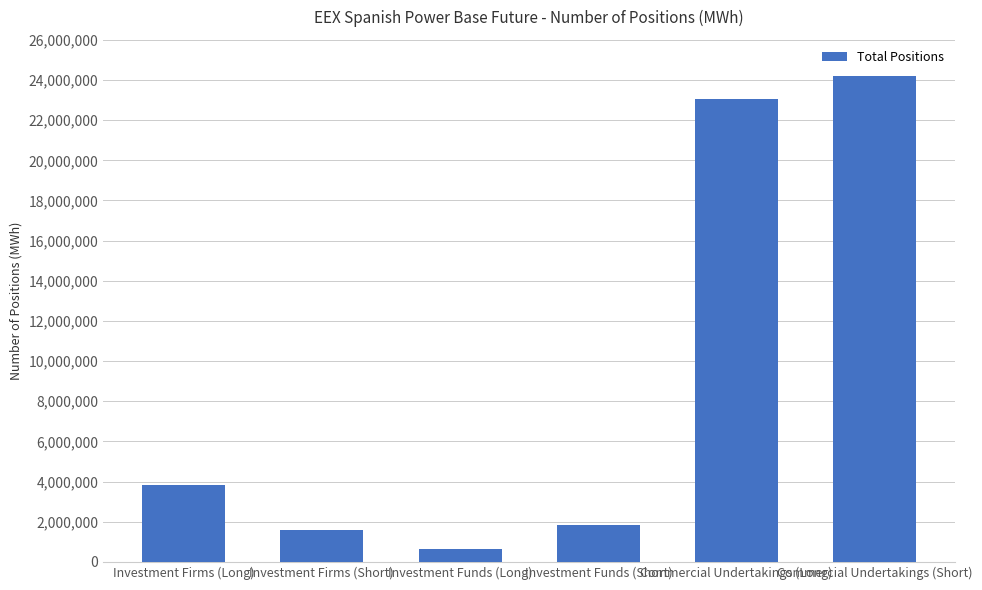

Does the chart contain any negative values?

No